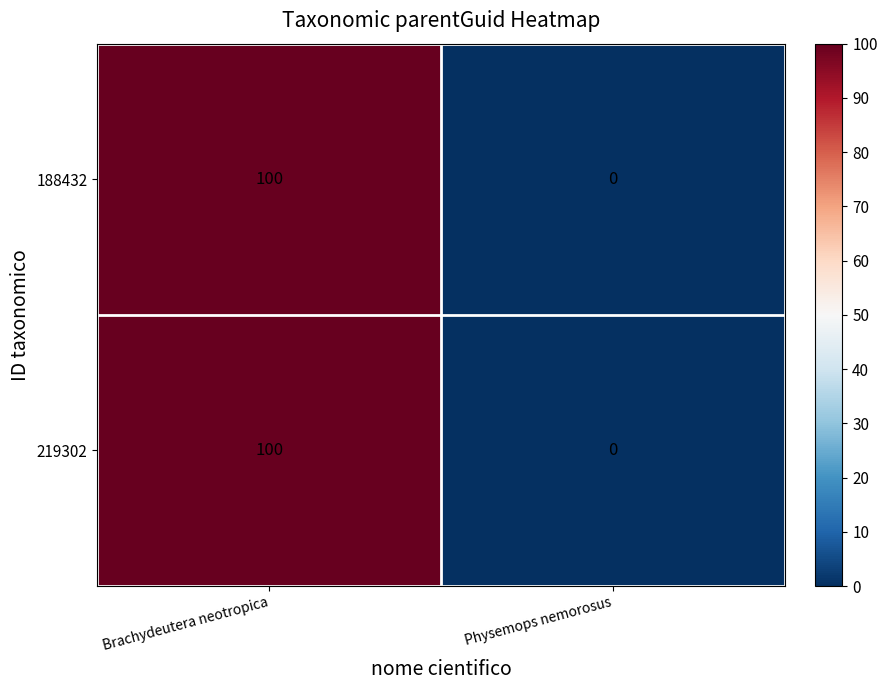

Reading right to left, list all the values displayed in this chart.

188432: Physemops nemorosus=0	Brachydeutera neotropica=100
219302: Physemops nemorosus=0	Brachydeutera neotropica=100